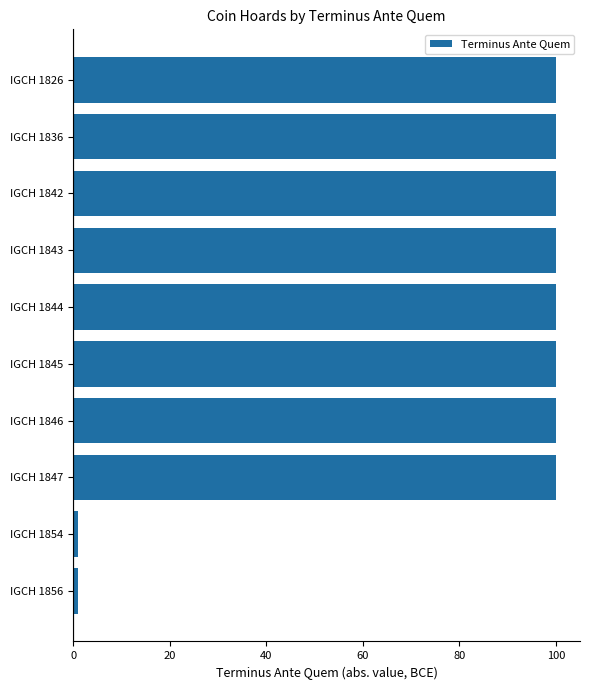

What is the difference between the second highest and second lowest values?

99